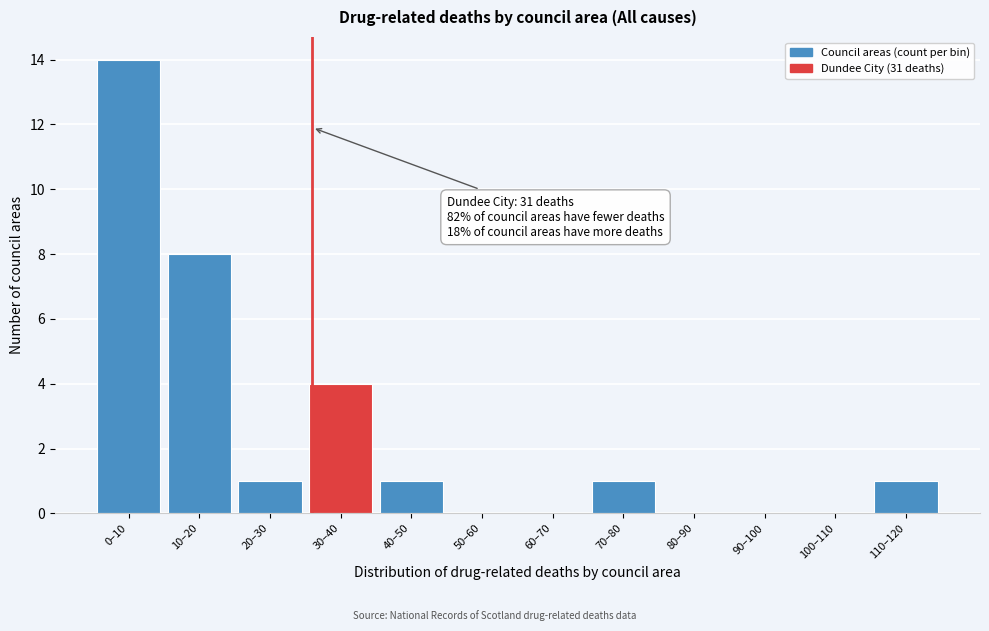

Reading left to right, transcribe all the data shown in this chart.

0–10=14	10–20=8	20–30=1	30–40=4	40–50=1	50–60=0	60–70=0	70–80=1	80–90=0	90–100=0	100–110=0	110–120=1